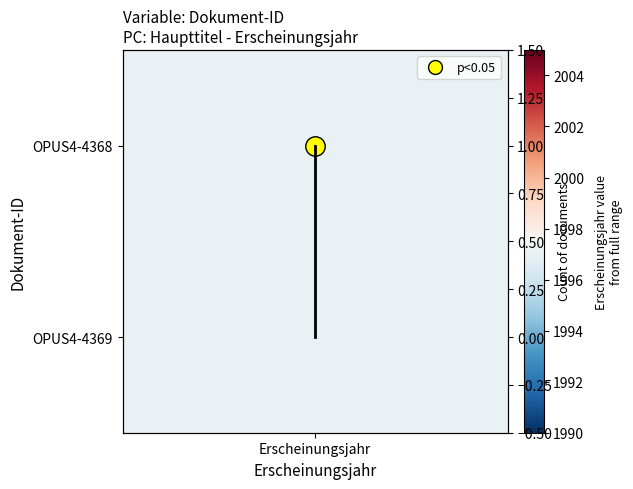

How many values are below 1?

1